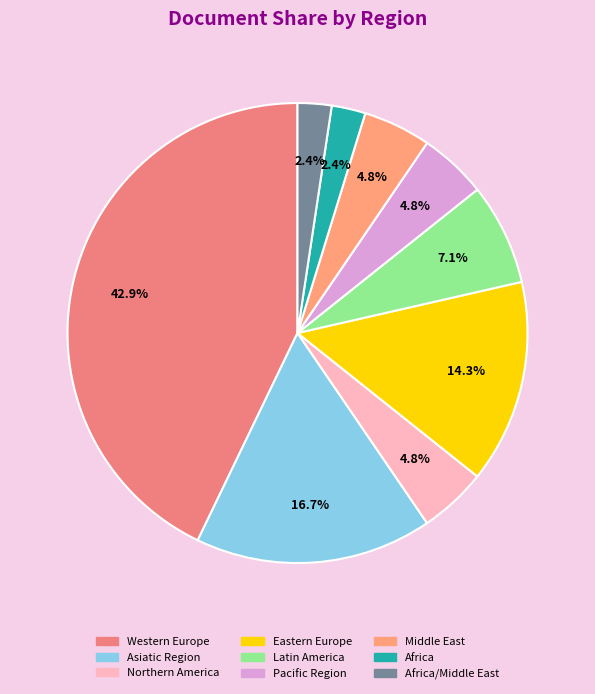

Count the number of slices in the pie.

9